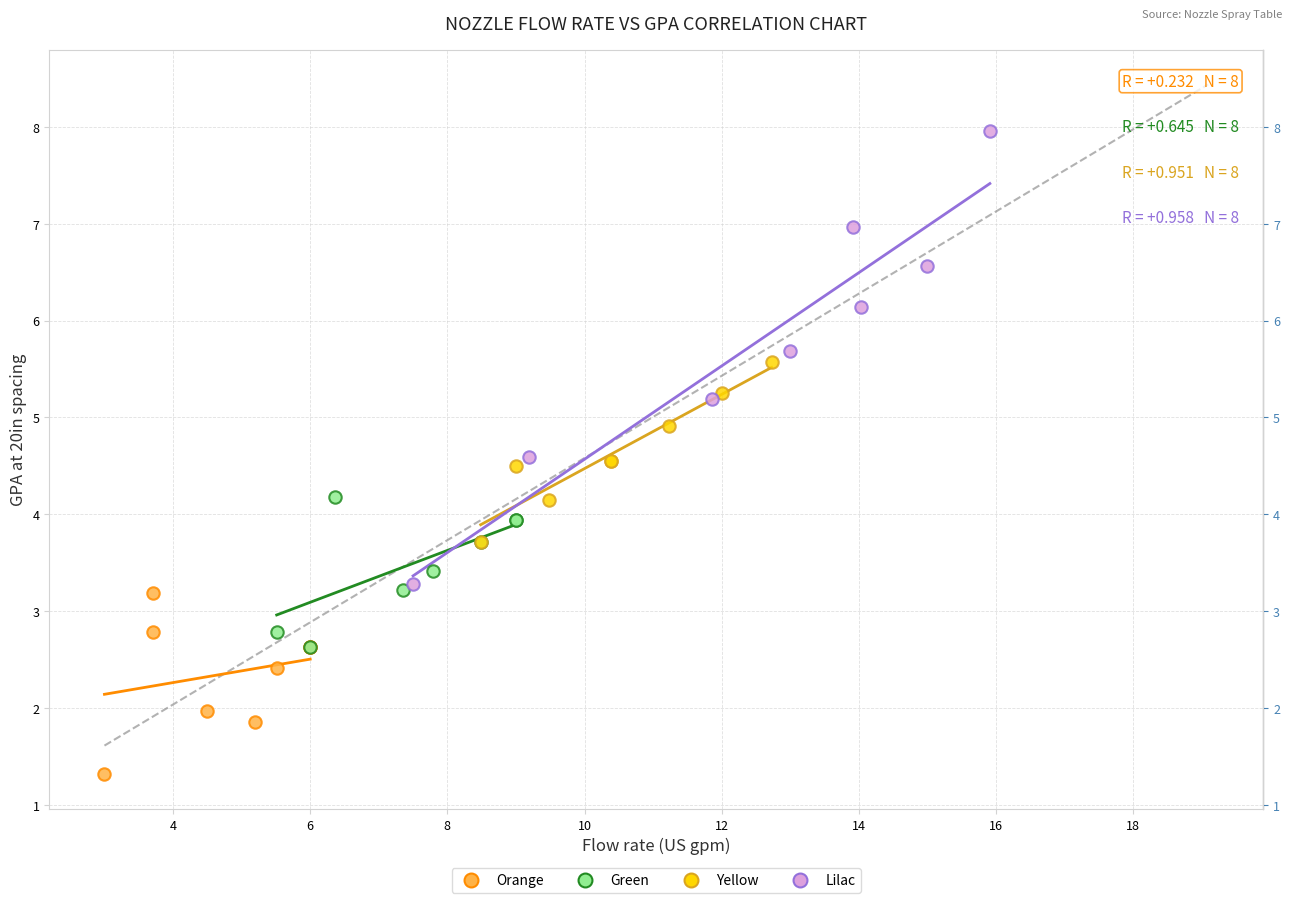

Which series contains the lowest Y value?

Orange